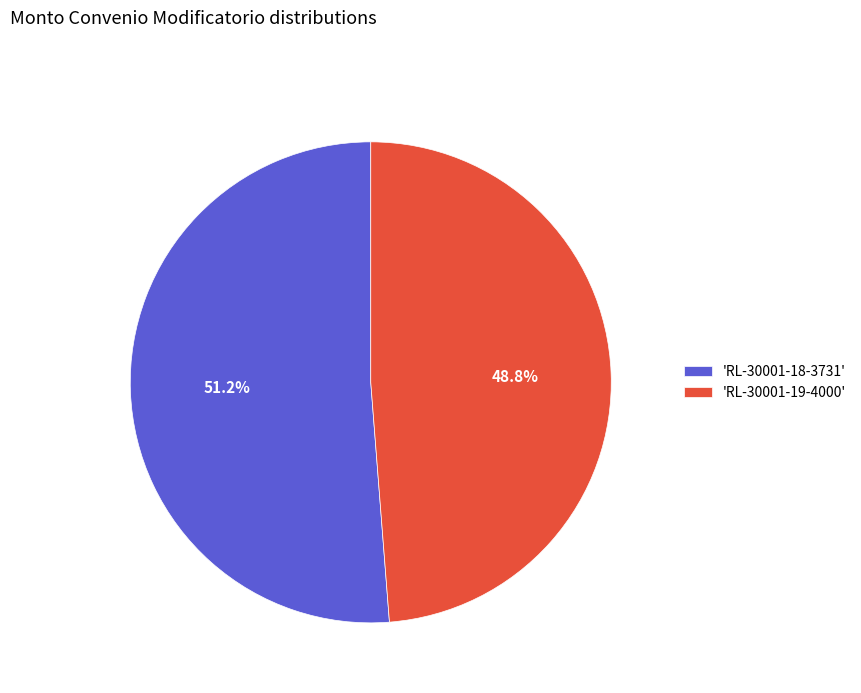

Which has a higher value, 'RL-30001-19-4000' or 'RL-30001-18-3731'?

'RL-30001-18-3731'